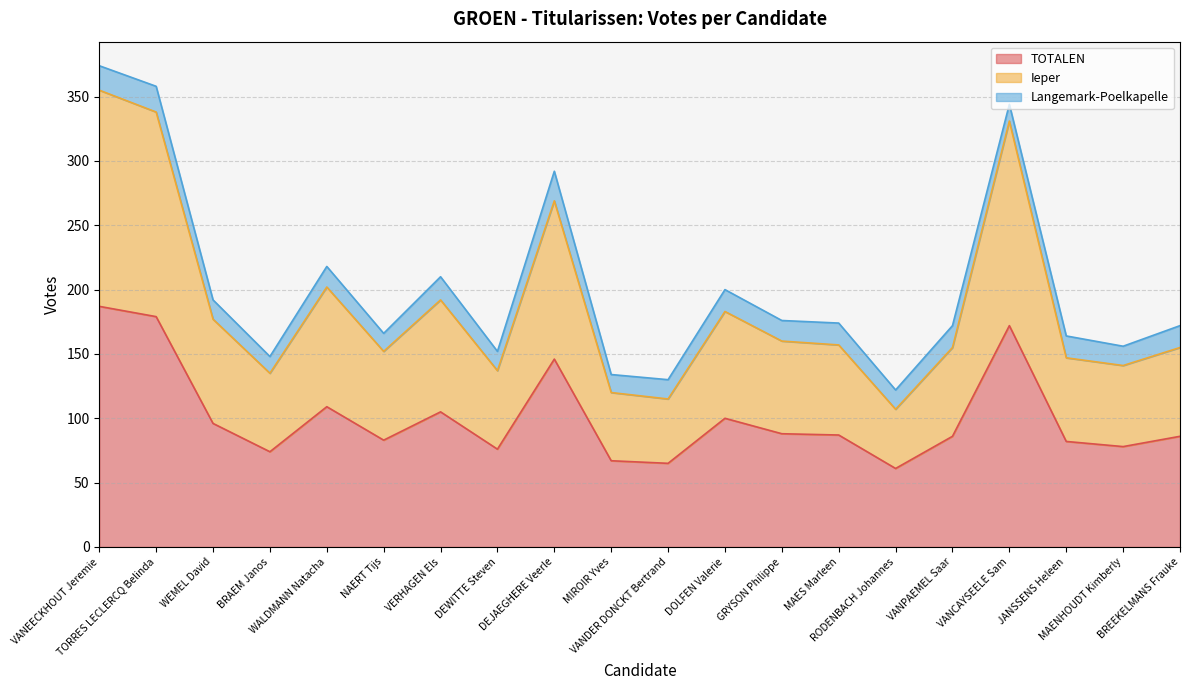

Which category has the lowest value across all series?

RODENBACH Johannes